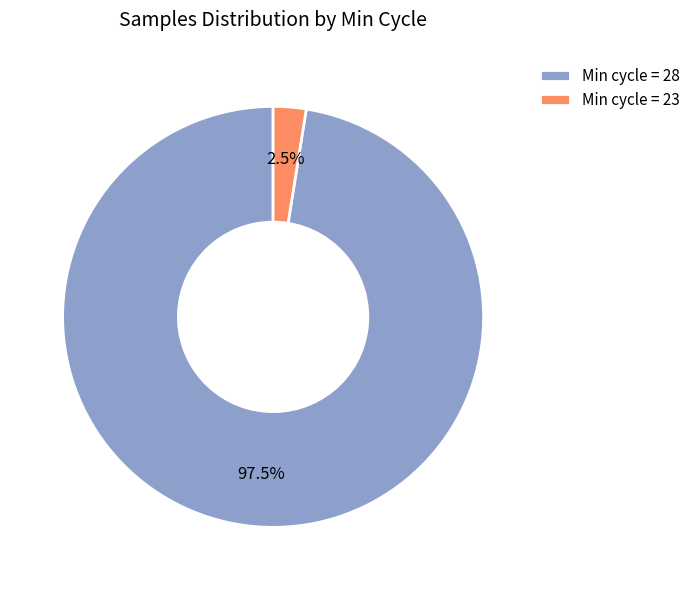

Which has a higher value, Min cycle = 23 or Min cycle = 28?

Min cycle = 28